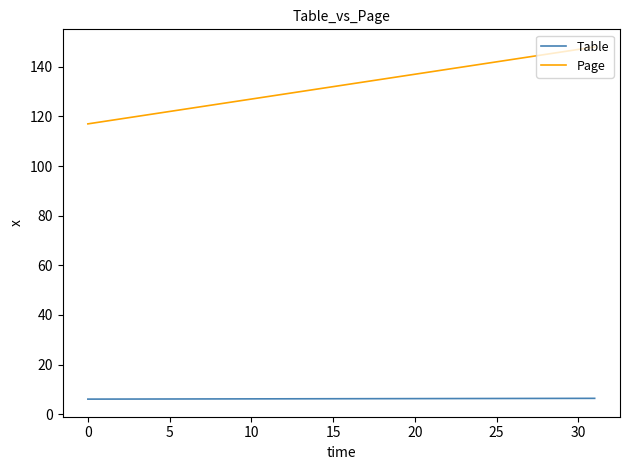

Which series has the largest range (max minus min)?

Page